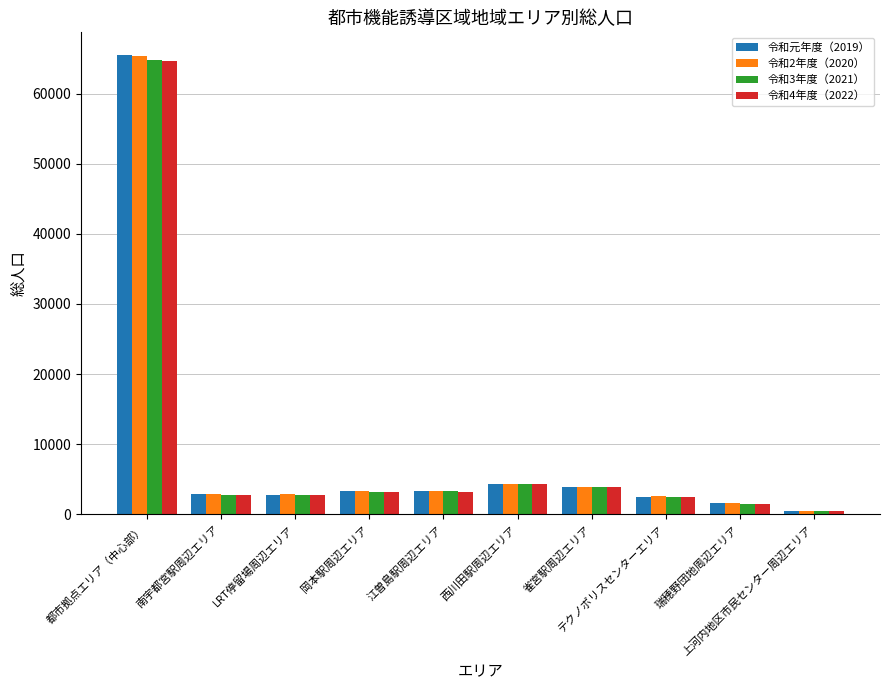

What is the difference between the second highest and minimum values in the 令和2年度（2020） series?

3852